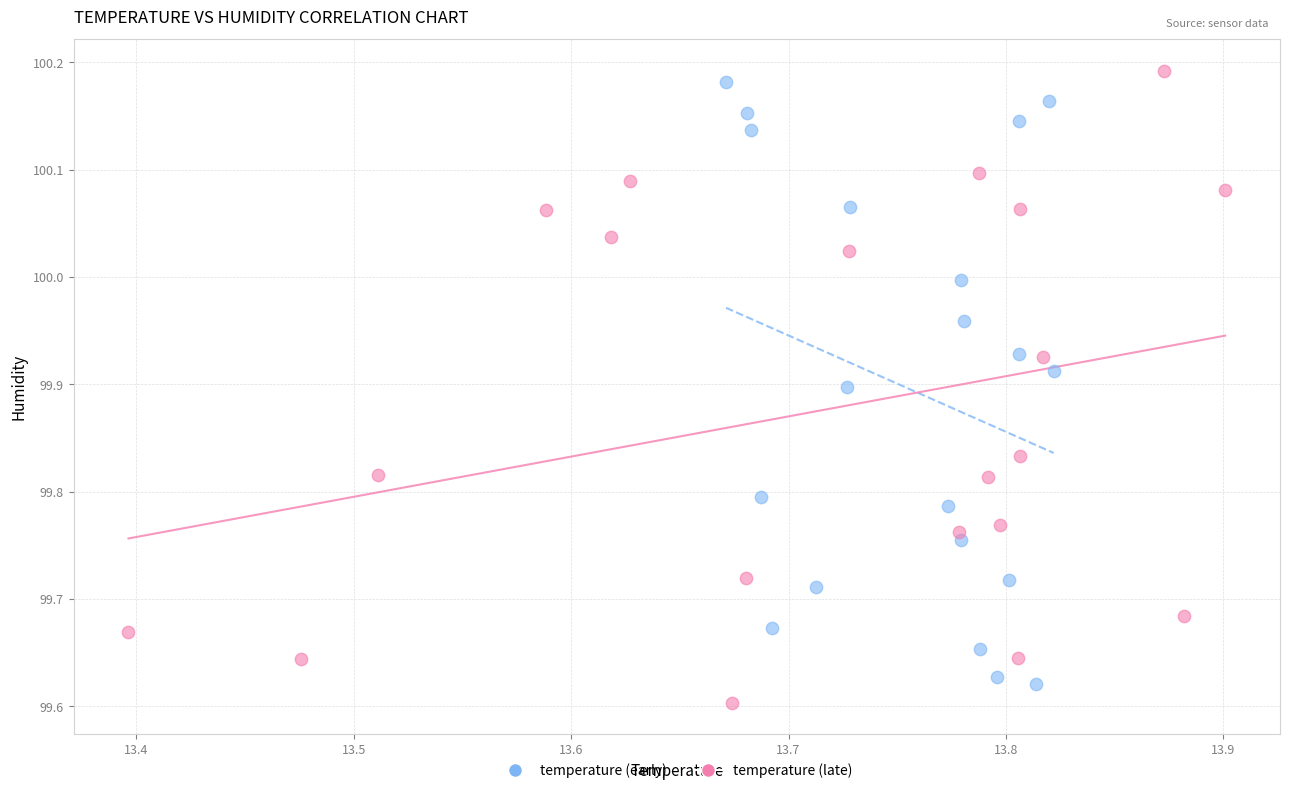

What are all the series names shown in the legend?

temperature (early), temperature (late)